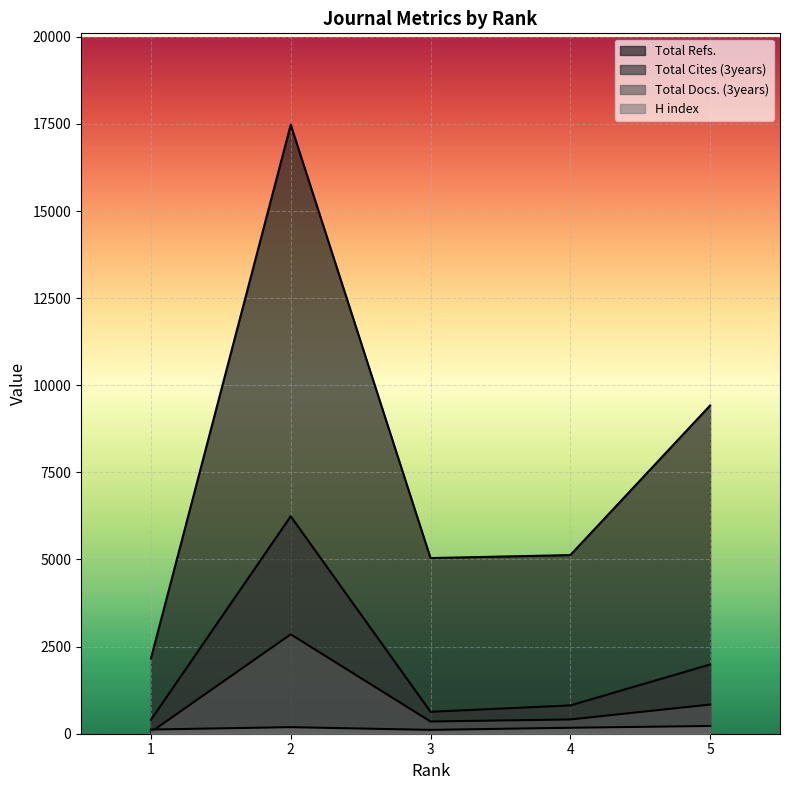

Reading right to left, extract all data points from this chart.

H index: 222	171	110	188	120
Total Docs. (3years): 837	409	351	2852	48
Total Refs.: 9419	5126	5041	17477	2160
Total Cites (3years): 1987	812	630	6240	397